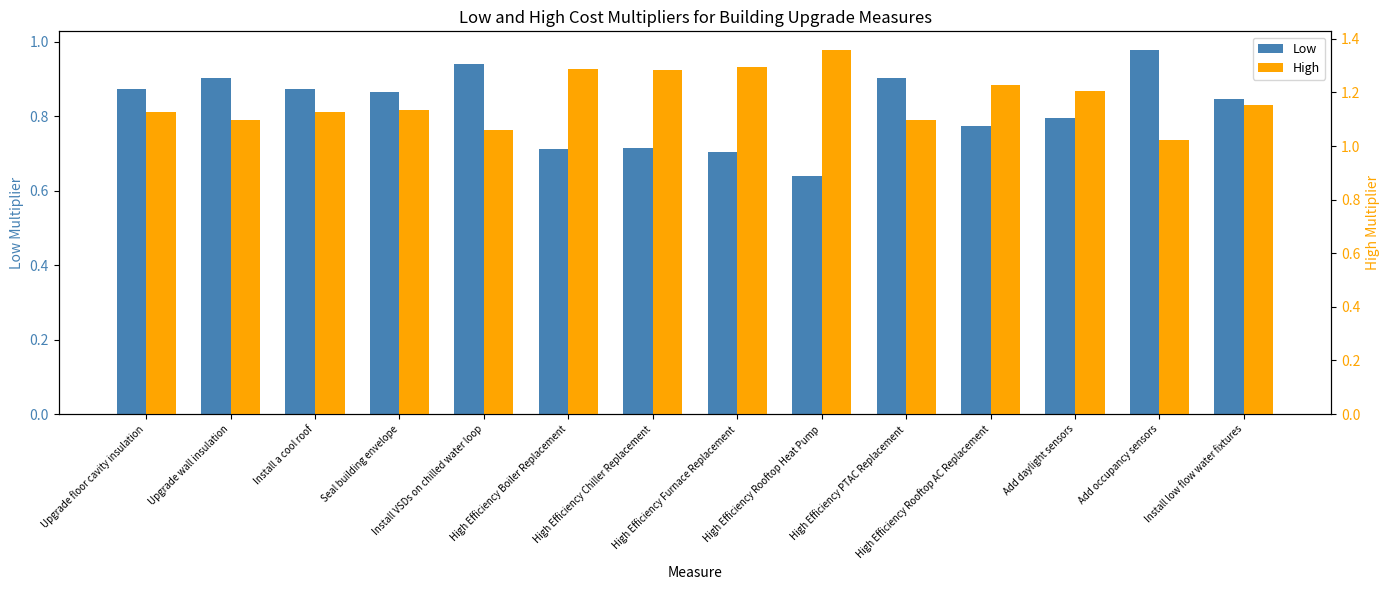

What is the average value of the Low series?

0.8